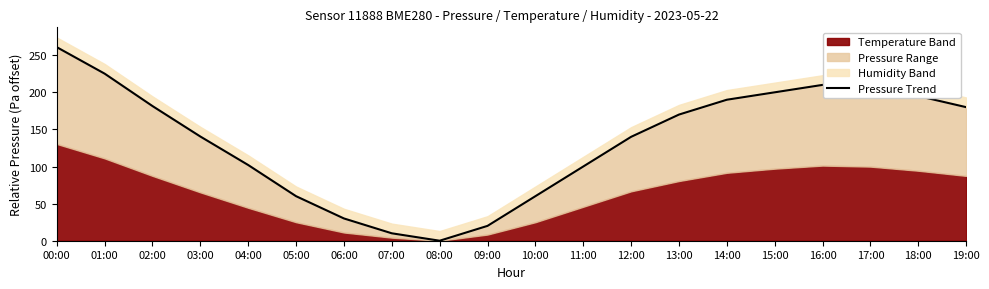

True or false: the data shows 0.0 at 08:00.

True